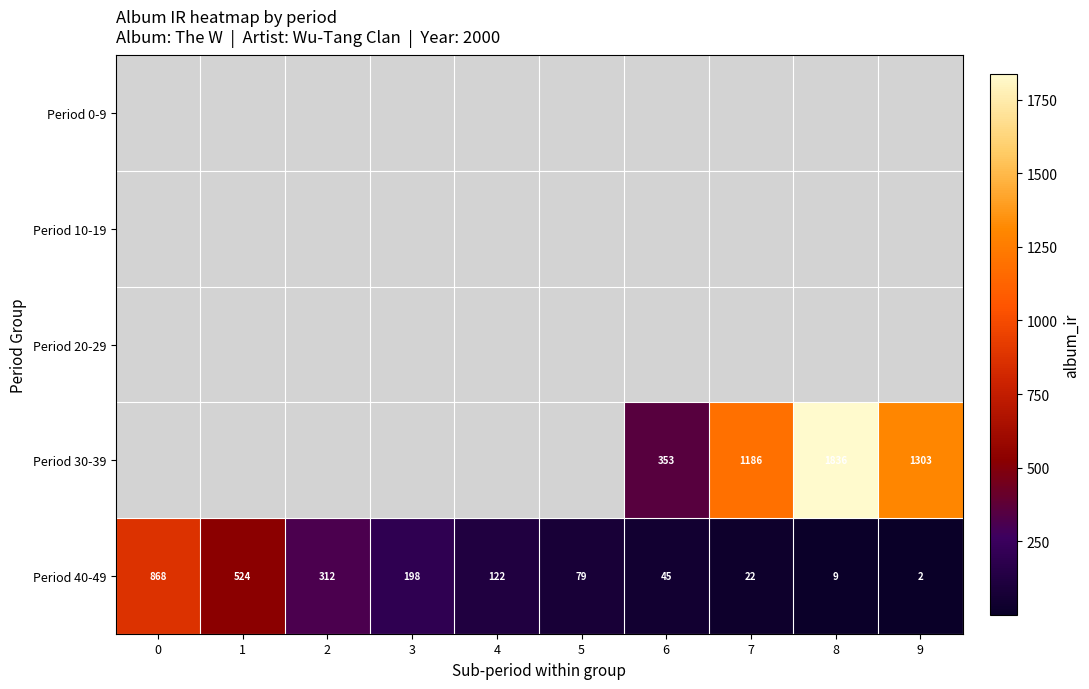

Is it true that Period 30-39 equals 1303 at 9?

True